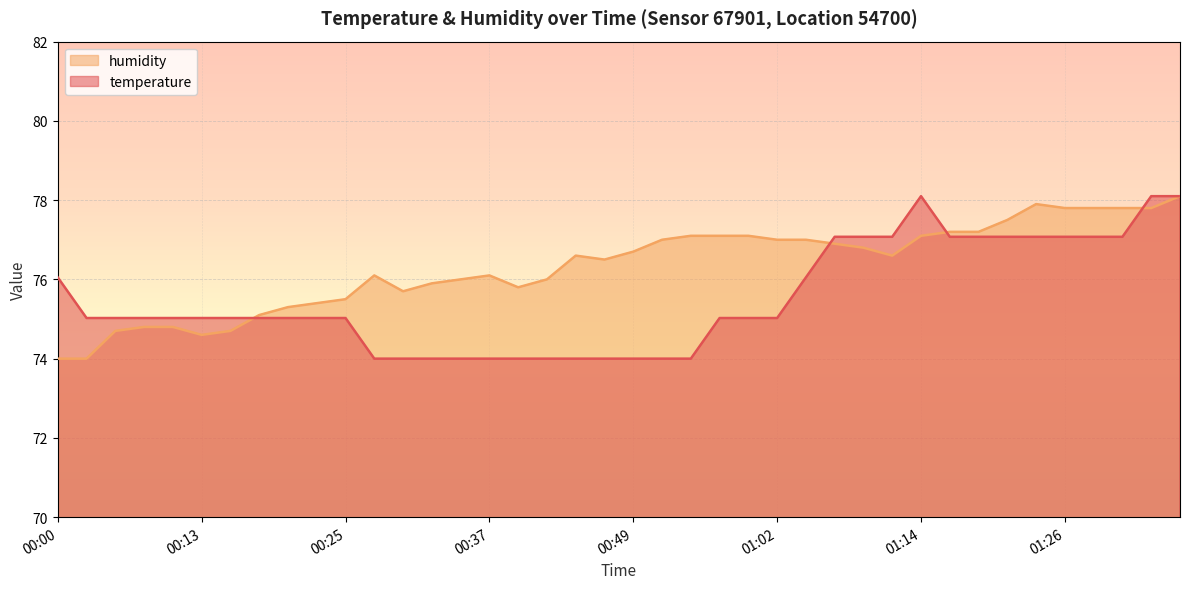

True or false: humidity and temperature intersect in this chart.

True